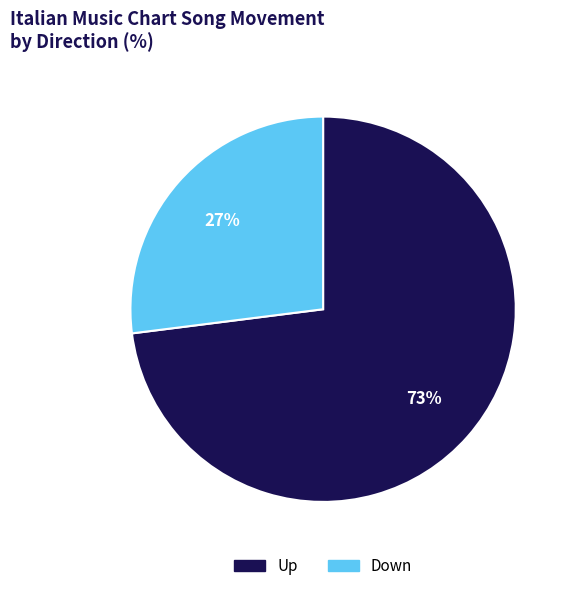

To the nearest percent, what is the combined percentage of Down and Up?

100%